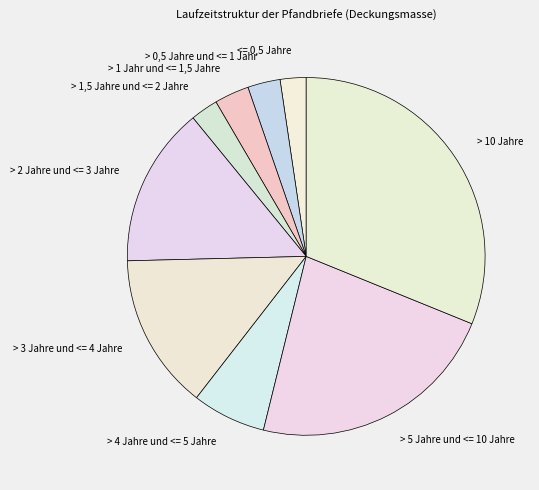

Is the sum of > 1 Jahr und <= 1,5 Jahre and > 4 Jahre und <= 5 Jahre greater than half?

No